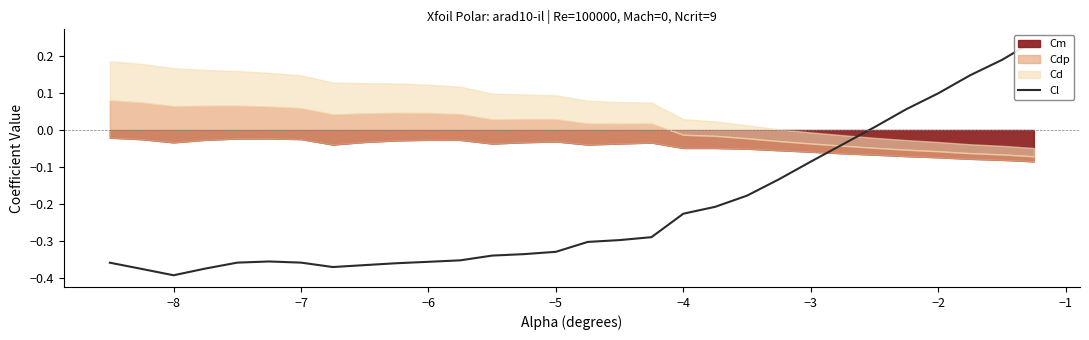

How many values are below zero?

24